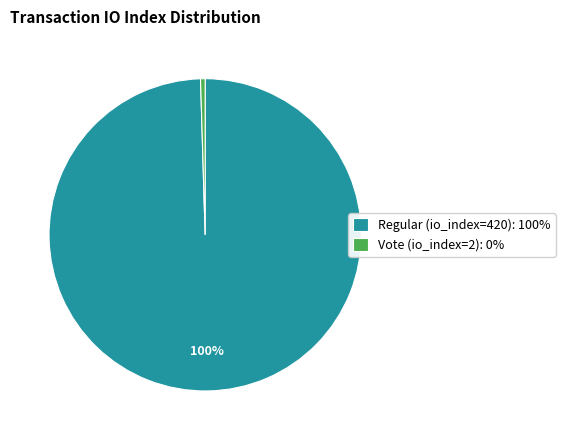

Is the sum of Vote (io_index=2): 0% and Regular (io_index=420): 100% greater than half?

Yes